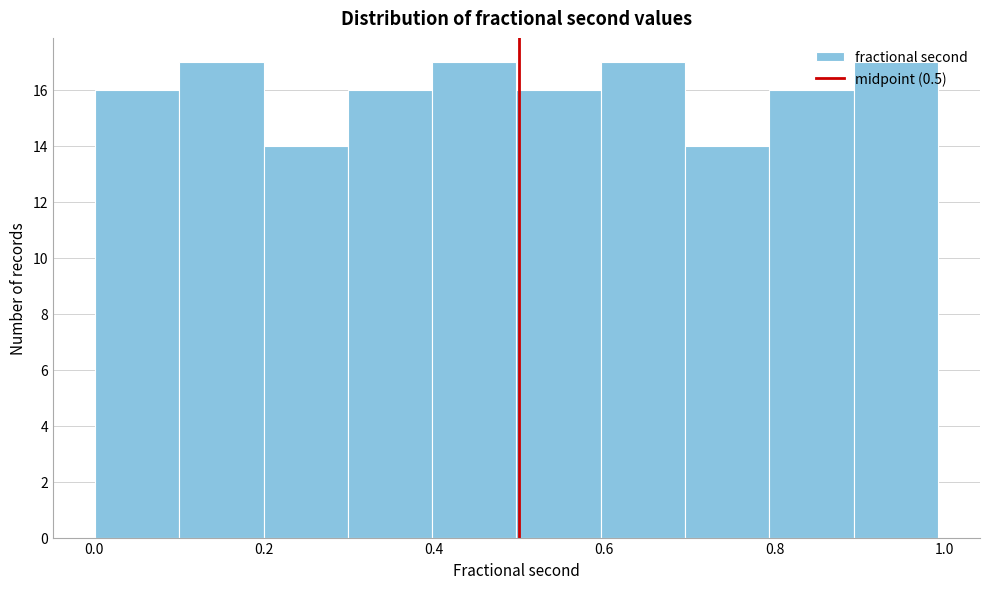

Reading left to right, transcribe this chart: for each bar, give the range it covers on the x-axis and its height. Neither the bar edges nor the heights are printed on the chart, so give them approximately, as read against the axes.

0.0 to 0.1: 16
0.1 to 0.2: 17
0.2 to 0.3: 14
0.3 to 0.4: 16
0.4 to 0.5: 17
0.5 to 0.6: 16
0.6 to 0.7: 17
0.7 to 0.8: 14
0.8 to 0.9: 16
0.9 to 1.0: 17